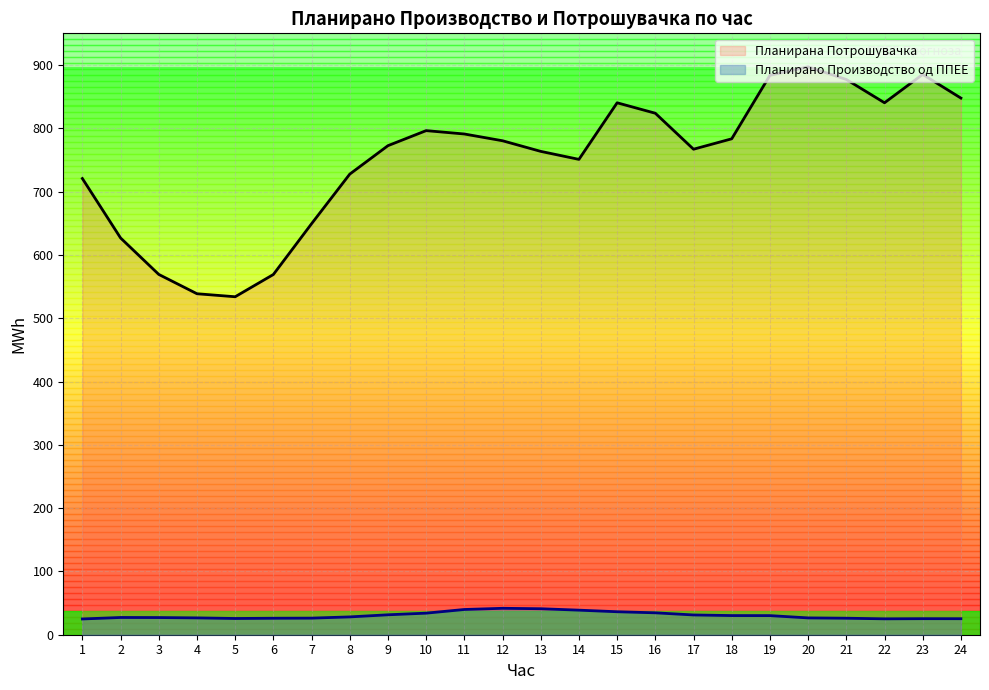

At 11, list the series in order from largest to smallest.

Планирана Потрошувачка, Планирано Производство од ППЕЕ